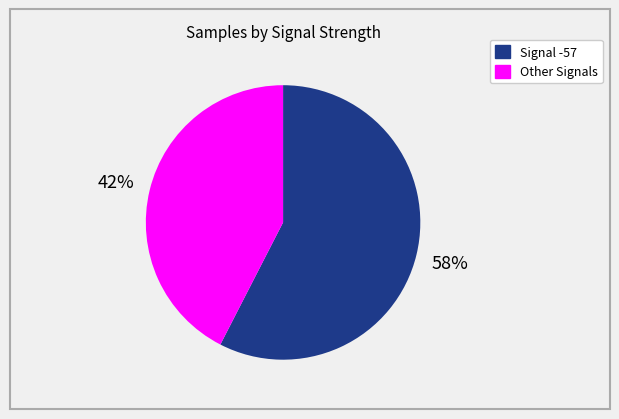

Is there any slice that represents more than half of the pie?

Yes